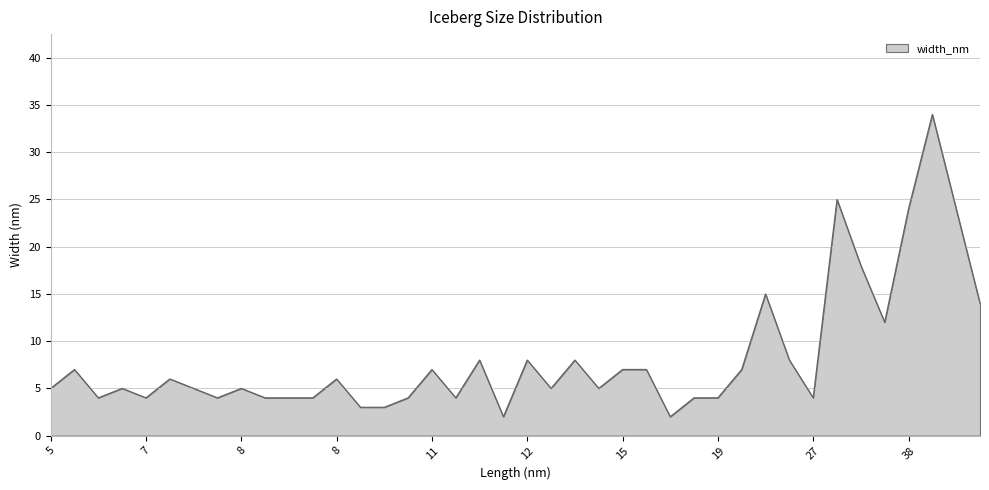

What is the greatest value displayed?

34